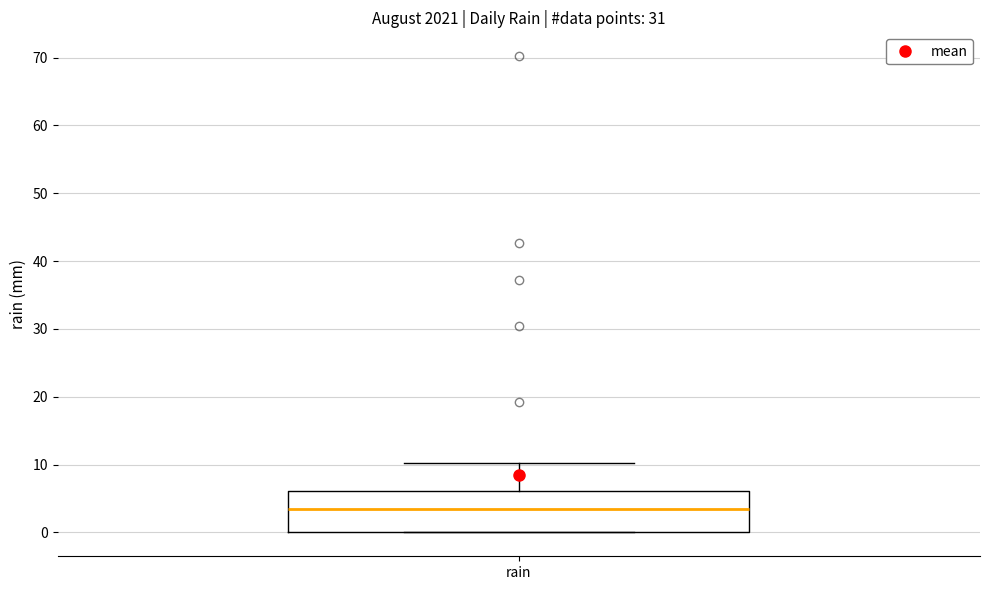

Transcribe this box plot: give where the median line is, the range the box spans, and where the two whiskers end, as read against the y-axis. The values are not printed on the chart, so give them approximately, as read against the axis.

median 3, box 0 to 6, whiskers 0 to 10